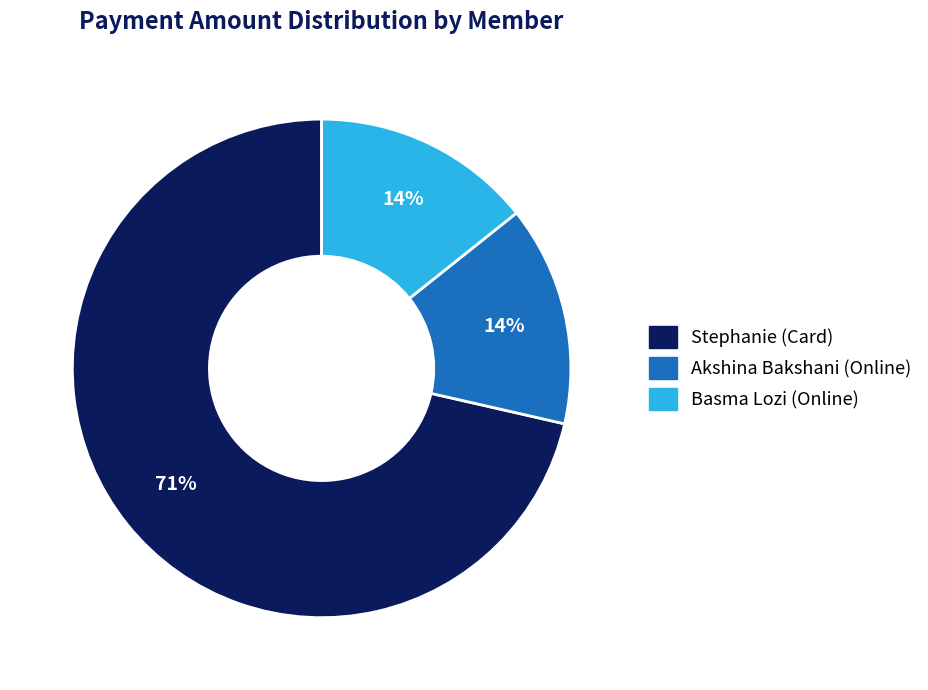

Approximately how many times larger is the value at Basma Lozi (Online) compared to Akshina Bakshani (Online)?

1.0